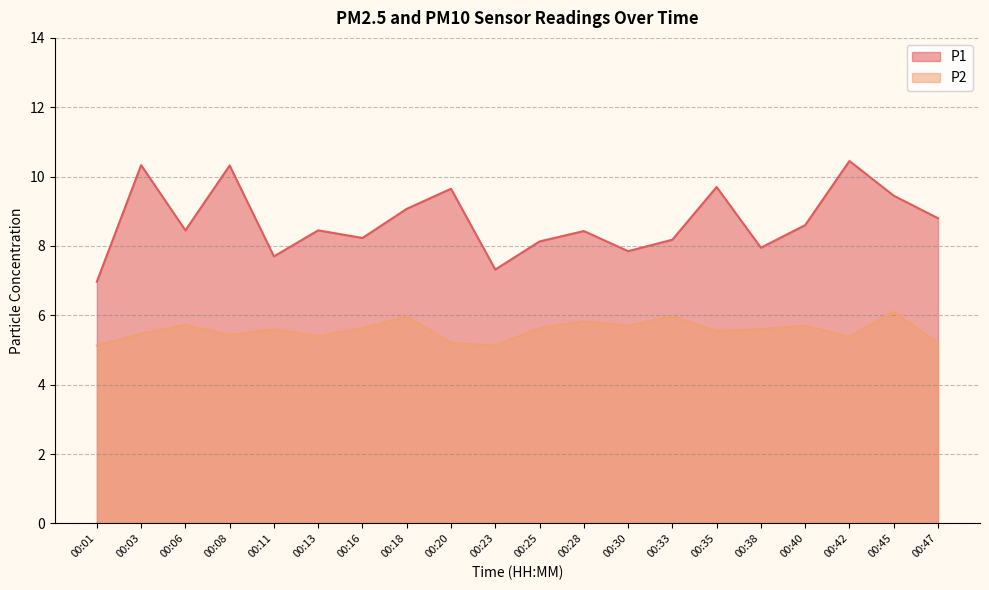

What is the value of the P2 point at the 19th from the left?

6.1